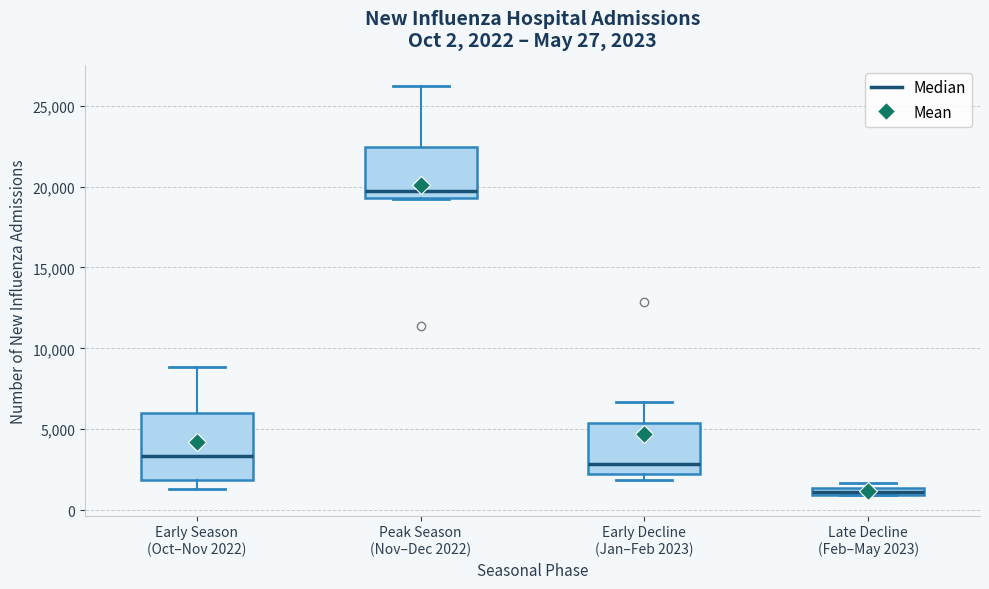

Comparing the boxes themselves (not the whiskers), which one is the tallest?

Early Season (Oct–Nov 2022)